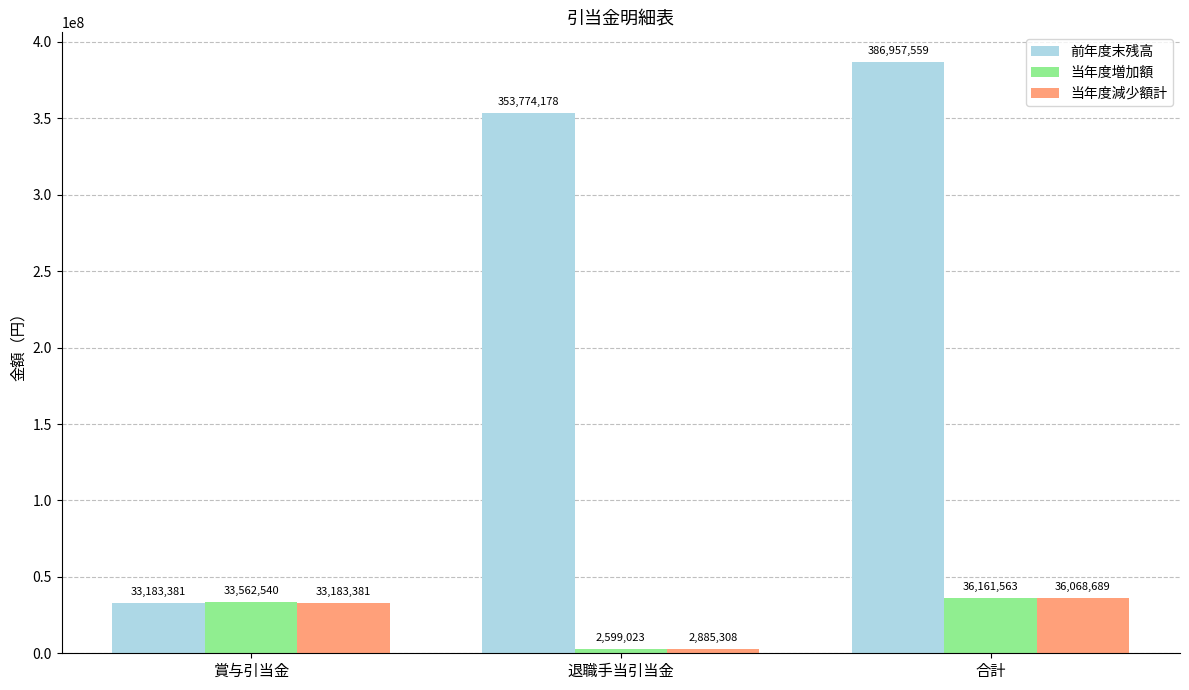

Reading left to right, transcribe all the data shown in this chart.

前年度末残高: 33183381	353774178	386957559
当年度増加額: 33562540	2599023	36161563
当年度減少額計: 33183381	2885308	36068689